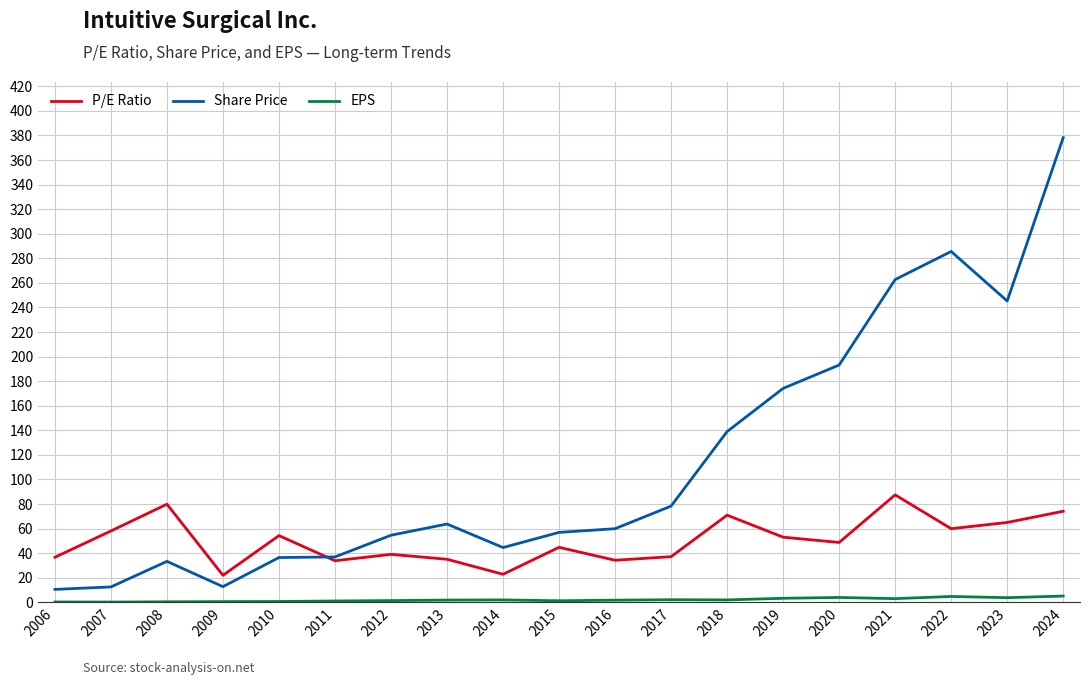

True or false: P/E Ratio and EPS cross at least once.

False